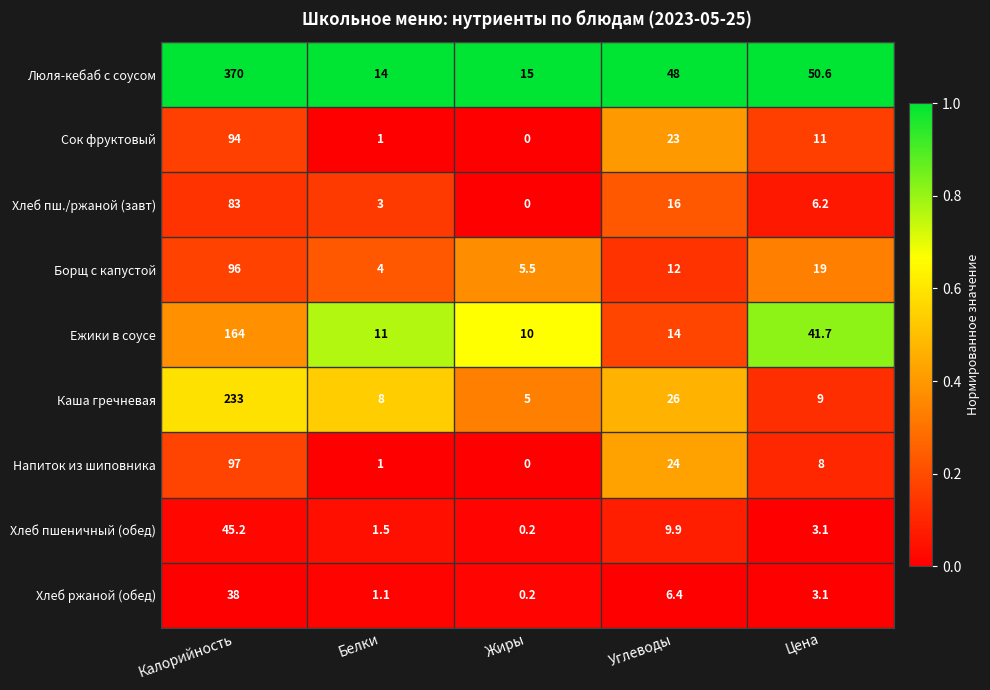

At which category is the sum across all series the highest?

Калорийность